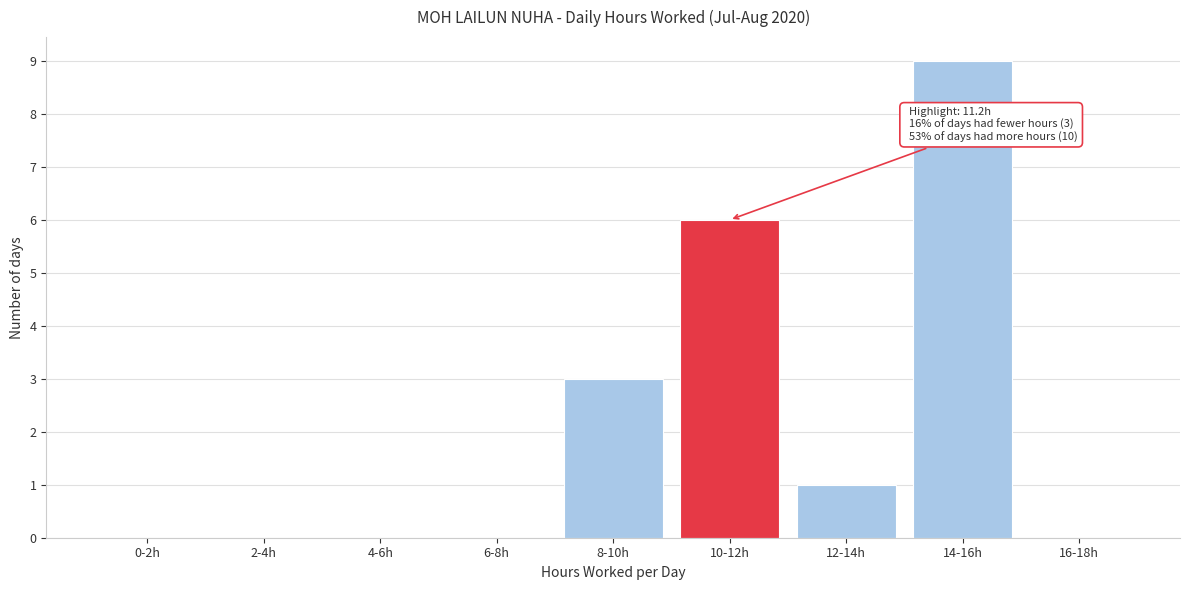

Reading left to right, list all the values displayed in this chart.

0-2h=0	2-4h=0	4-6h=0	6-8h=0	8-10h=3	10-12h=6	12-14h=1	14-16h=9	16-18h=0